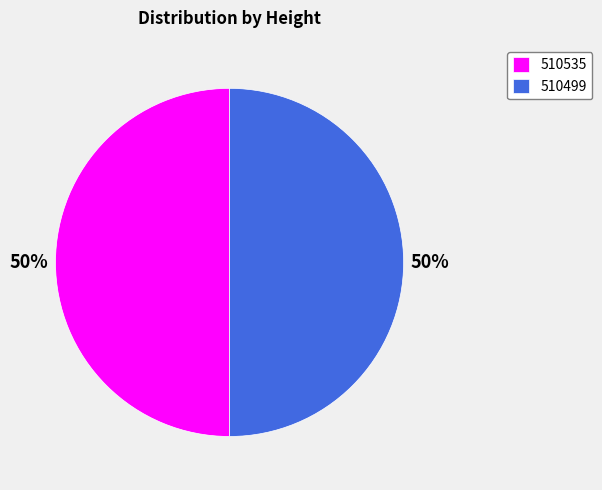

What is the ratio of the value at 510499 to the value at 510535?

1.0